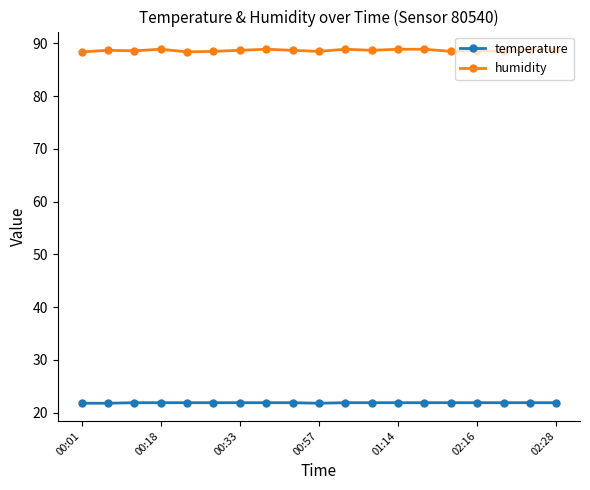

Which series has the largest range (max minus min)?

humidity